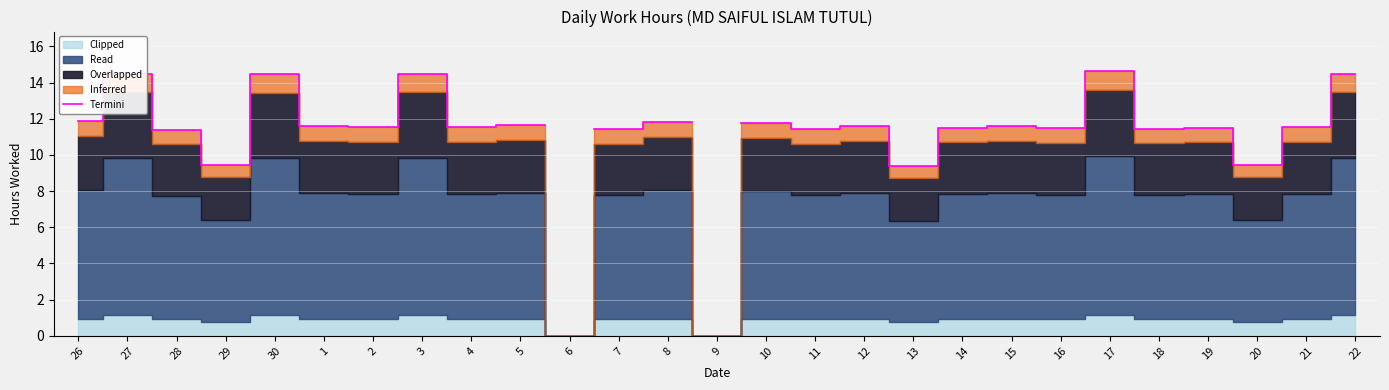

Between 27 and 16, which is larger?

27